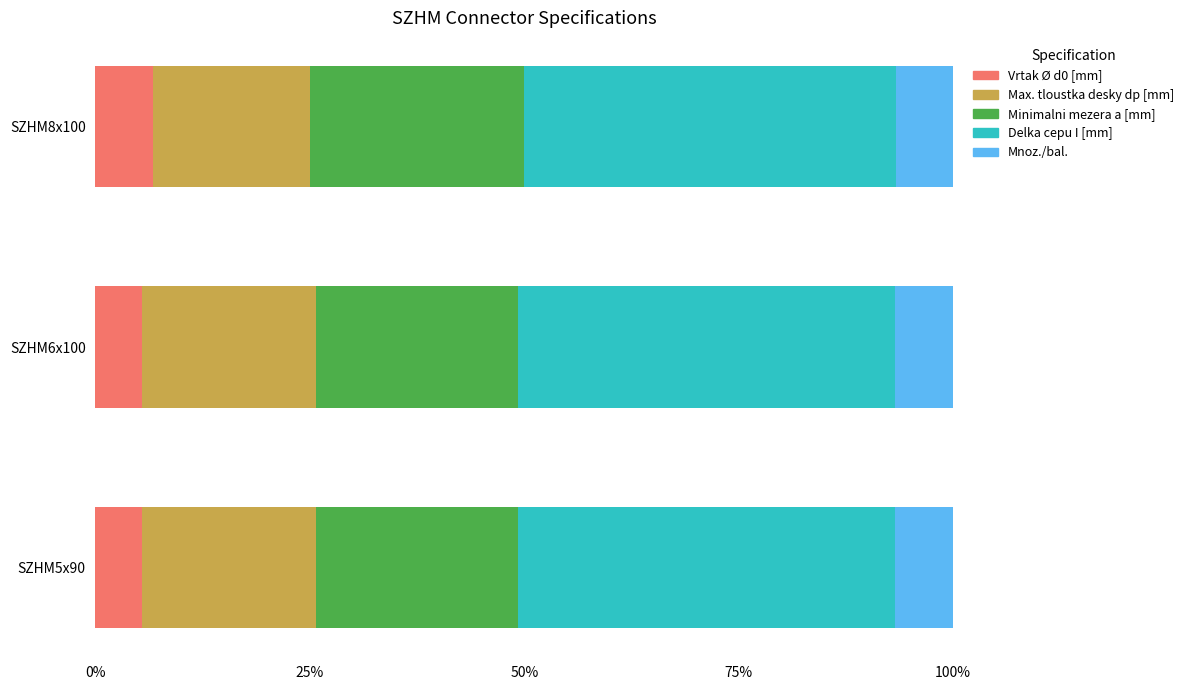

What is the highest value of the Vrtak Ø d0 [mm] series?

6.7